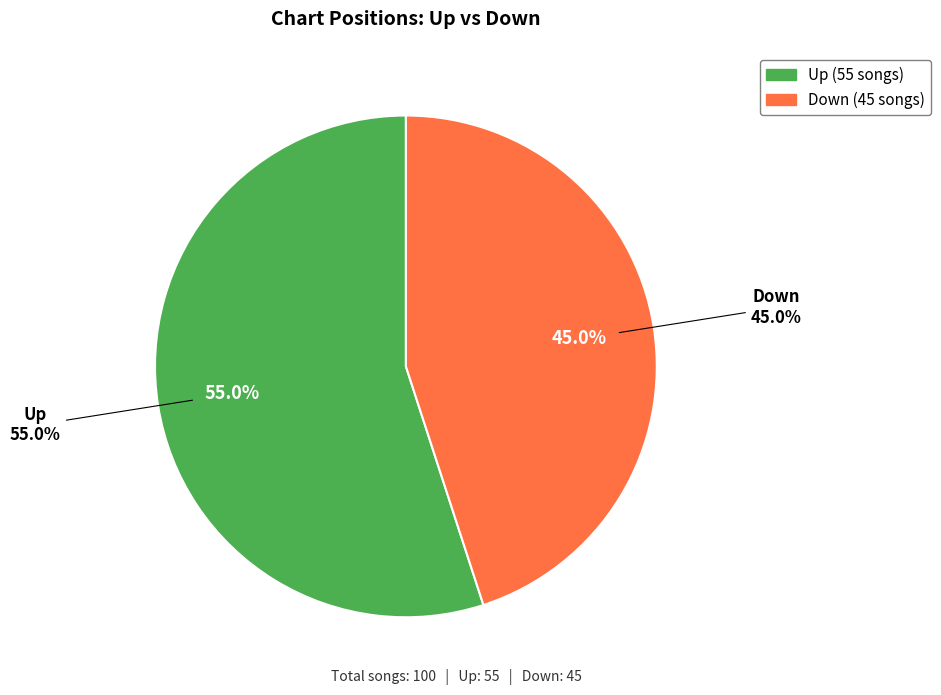

Which category has the biggest portion of the pie?

up